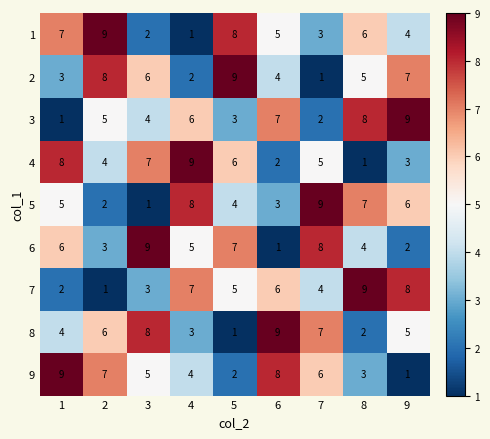

The value of 1 at 1 is 7. True or false?

True